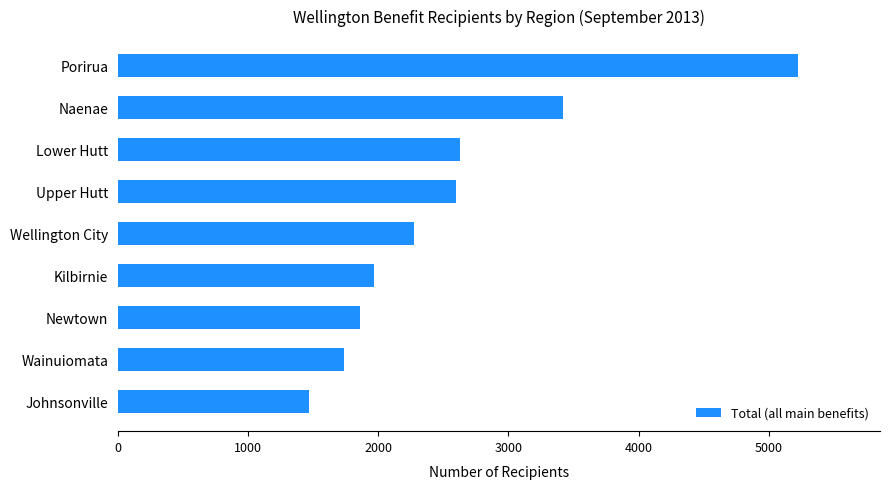

The value at Kilbirnie is 1969. True or false?

True